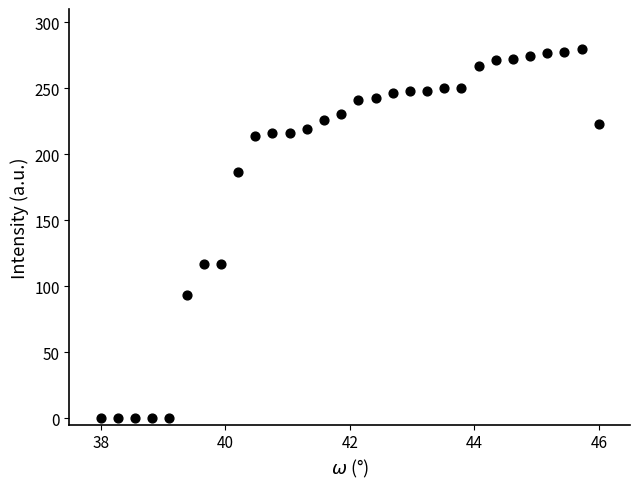

What is the range of X values (max minus min)?

8.0